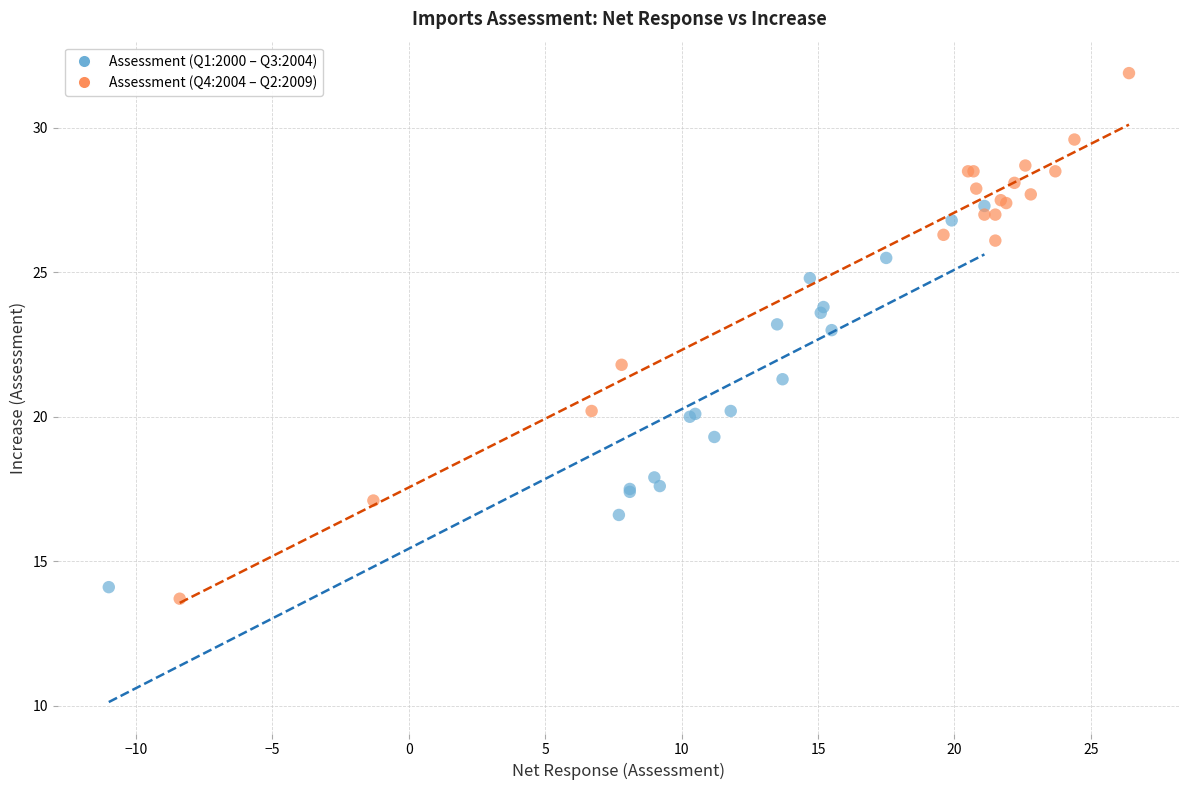

Which series contains the highest Y value?

Assessment (Q4:2004 – Q2:2009)